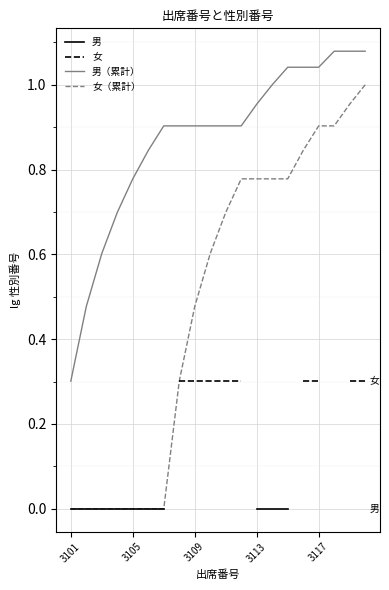

True or false: 女（累計） and 男（累計） intersect in this chart.

False